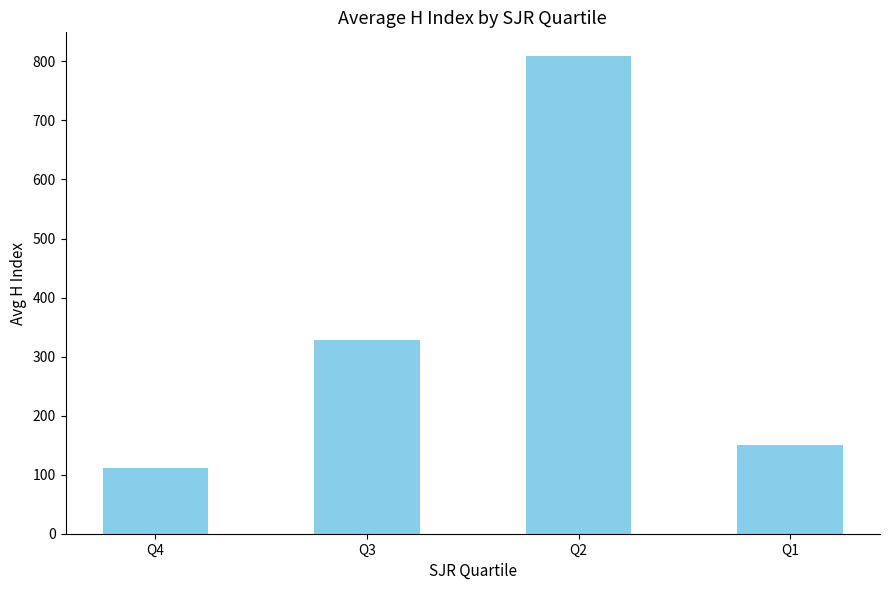

What is the value of the 4th bar from the left?

151.1